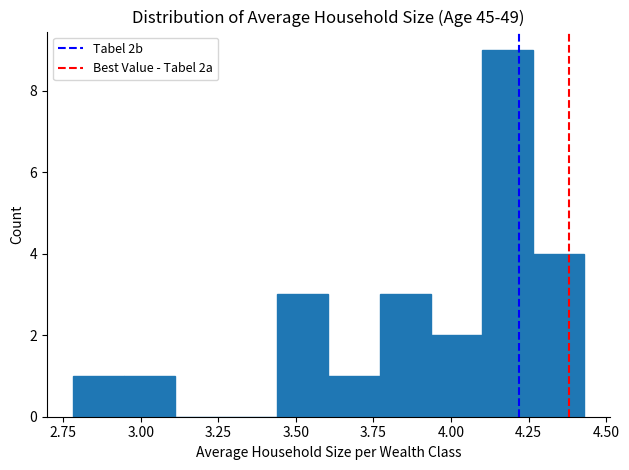

Read against the x-axis, roughly where is the centre of the tallest bar?

4.20